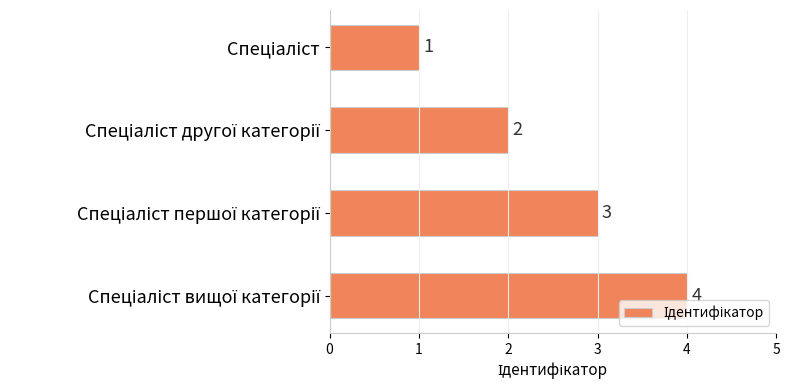

How many values are between 2 and 4?

3